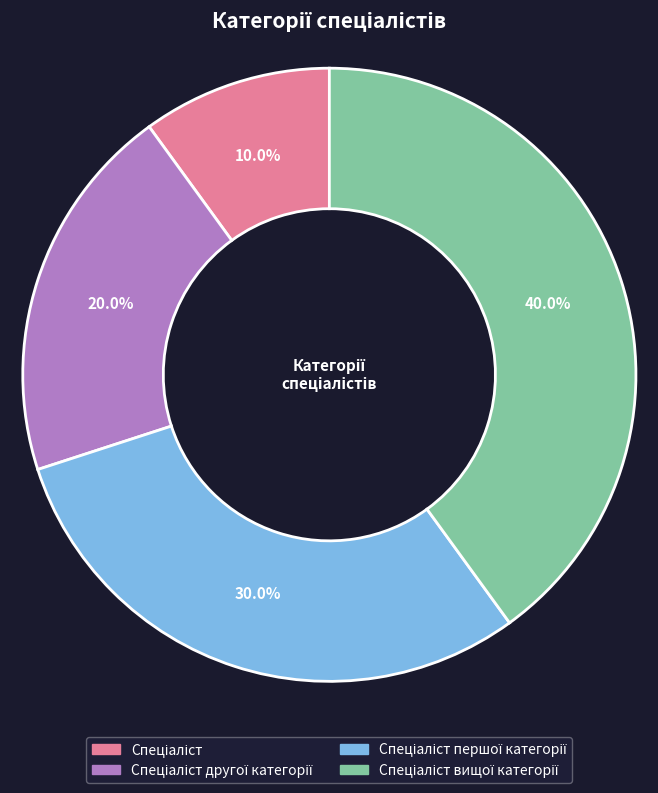

Is there a majority slice in this chart?

No